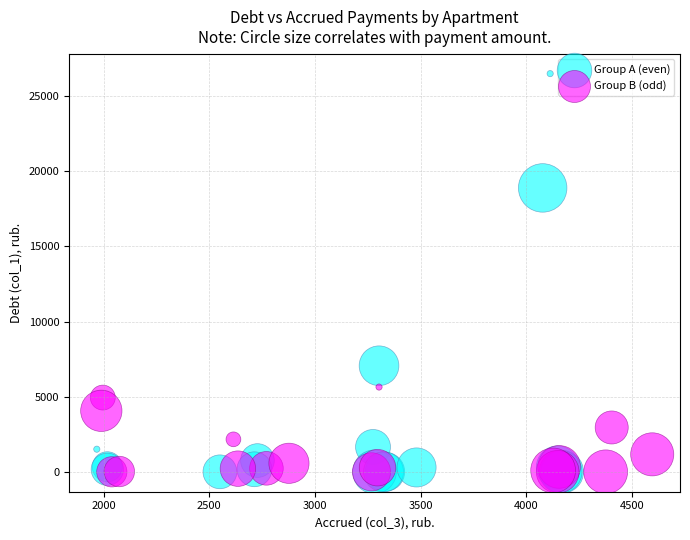

Which series reaches the maximum Y coordinate?

Group A (even)